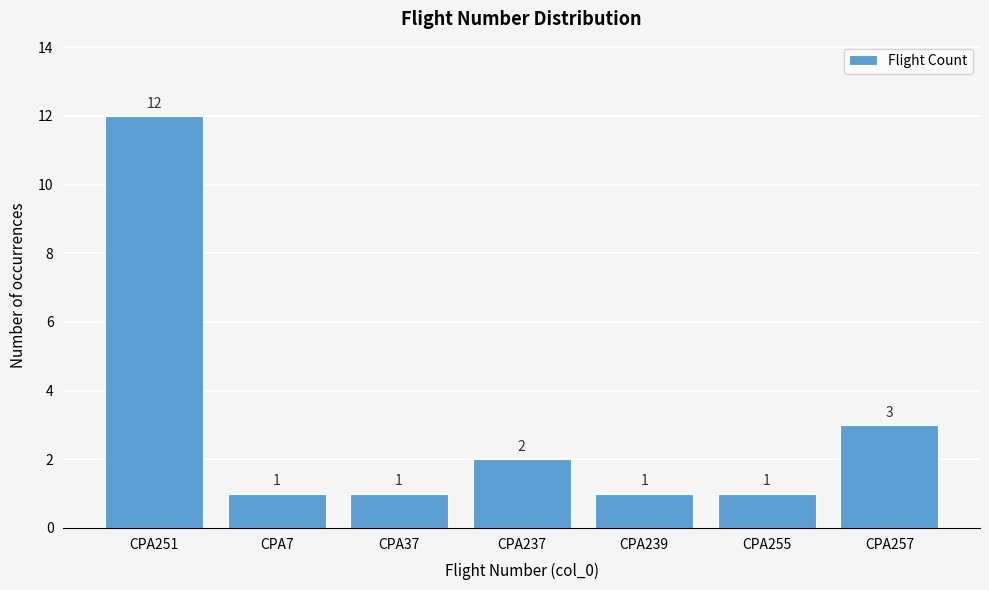

Reading left to right, what are all the values shown in this chart?

CPA251=12	CPA7=1	CPA37=1	CPA237=2	CPA239=1	CPA255=1	CPA257=3